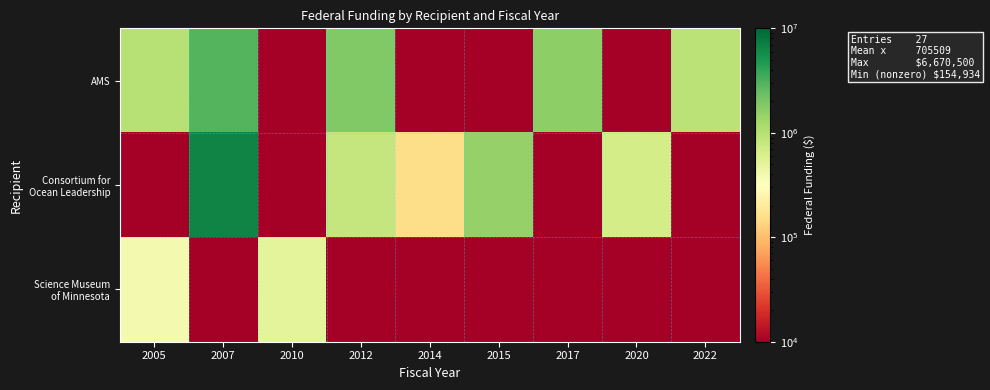

Which category has the lowest value across all series?

2010